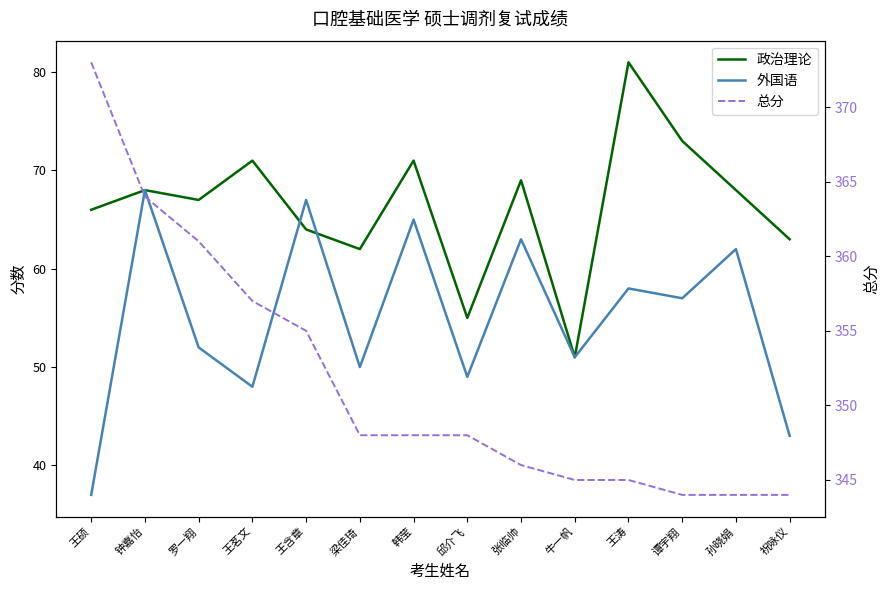

Is this an area chart (filled region under the line)?

No